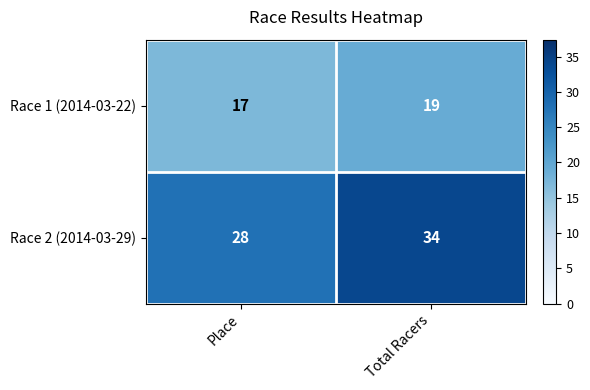

Count the number of data series in this chart.

2